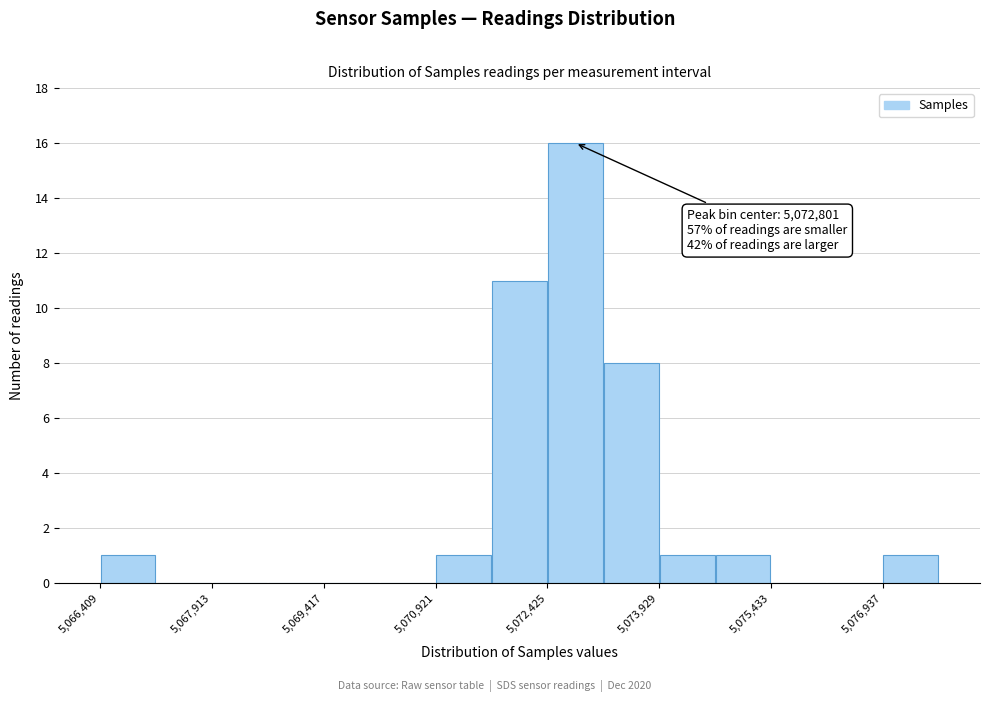

Read against the x-axis, roughly where is the centre of the tallest bar?

5072800